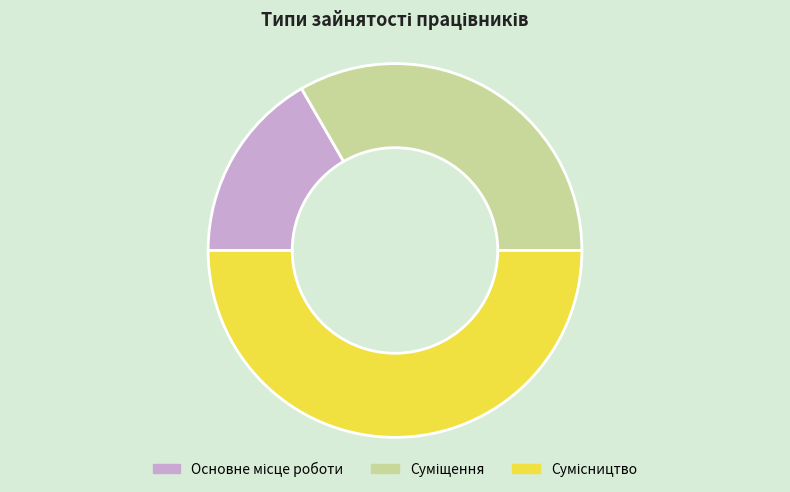

Count the number of slices in the pie.

3